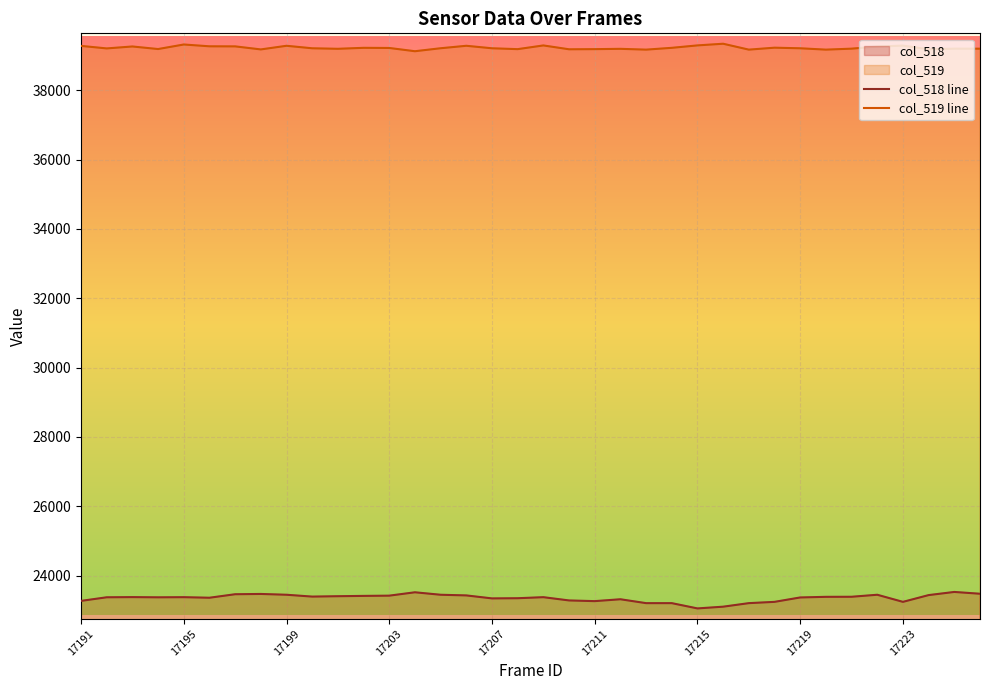

List the series in order of their overall mean, highest first.

col_519 line, col_518 line